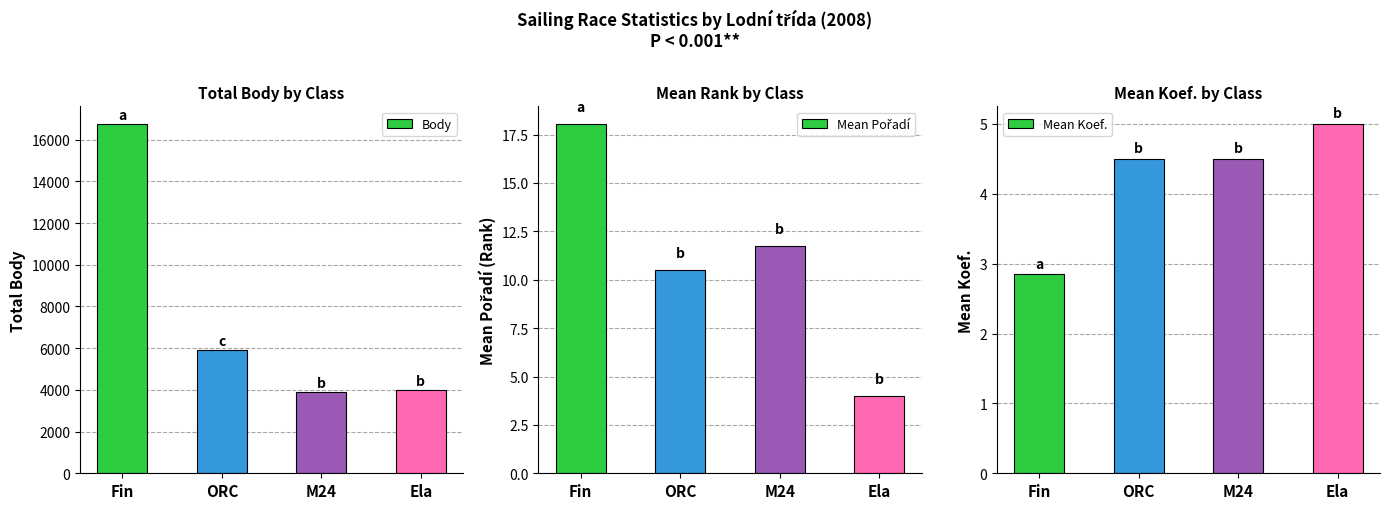

Reading left to right, what are all the values shown in this chart?

Body: Fin=16750.0	ORC=5907.0	M24=3906.0	Ela=4000.0
Mean Pořadí: Fin=18.1	ORC=10.5	M24=11.8	Ela=4.0
Mean Koef.: Fin=2.9	ORC=4.5	M24=4.5	Ela=5.0